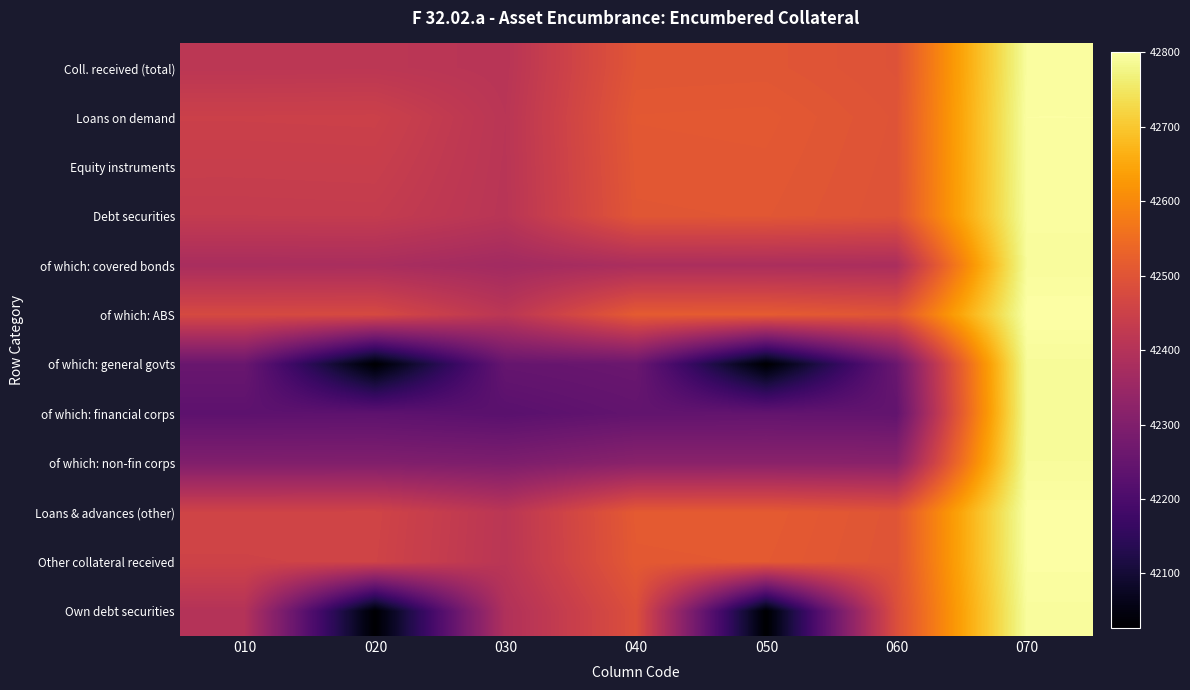

Reading left to right, extract all data points from this chart.

Coll. received (total): 010=42415	020=42416	030=42408	040=42502	050=42503	060=42495	070=42795
Loans on demand: 010=42448	020=42449	030=42411	040=42508	050=42509	060=42498	070=42798
Equity instruments: 010=42440	020=42441	030=42410	040=42506	050=42507	060=42497	070=42797
Debt securities: 010=42432	020=42433	030=42409	040=42504	050=42505	060=42496	070=42796
of which: covered bonds: 010=42378	020=42379	030=42365	040=42381	050=42382	060=42380	070=42793
of which: ABS: 010=42472	020=42473	030=42414	040=42514	050=42515	060=42501	070=42801
of which: general govts: 010=42257	020=42027	030=42250	040=42259	050=42027	060=42258	070=42791
of which: financial corps: 010=42234	020=42235	030=42227	040=42244	050=42245	060=42243	070=42790
of which: non-fin corps: 010=42301	020=42302	030=42294	040=42318	050=42319	060=42317	070=42792
Loans & advances (other): 010=42458	020=42459	030=42413	040=42512	050=42513	060=42500	070=42800
Other collateral received: 010=42456	020=42457	030=42412	040=42510	050=42511	060=42499	070=42799
Own debt securities: 010=42400	020=42027	030=42393	040=42488	050=42027	060=42487	070=42794